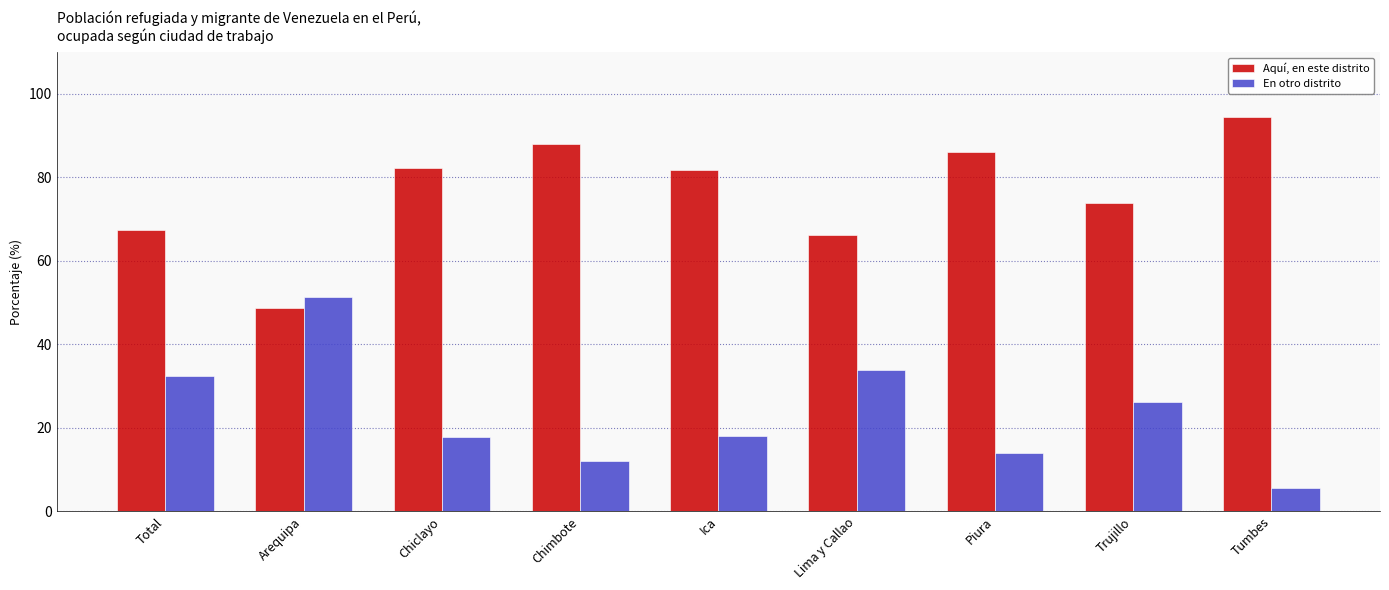

Which series has the largest total across all categories?

Aquí, en este distrito